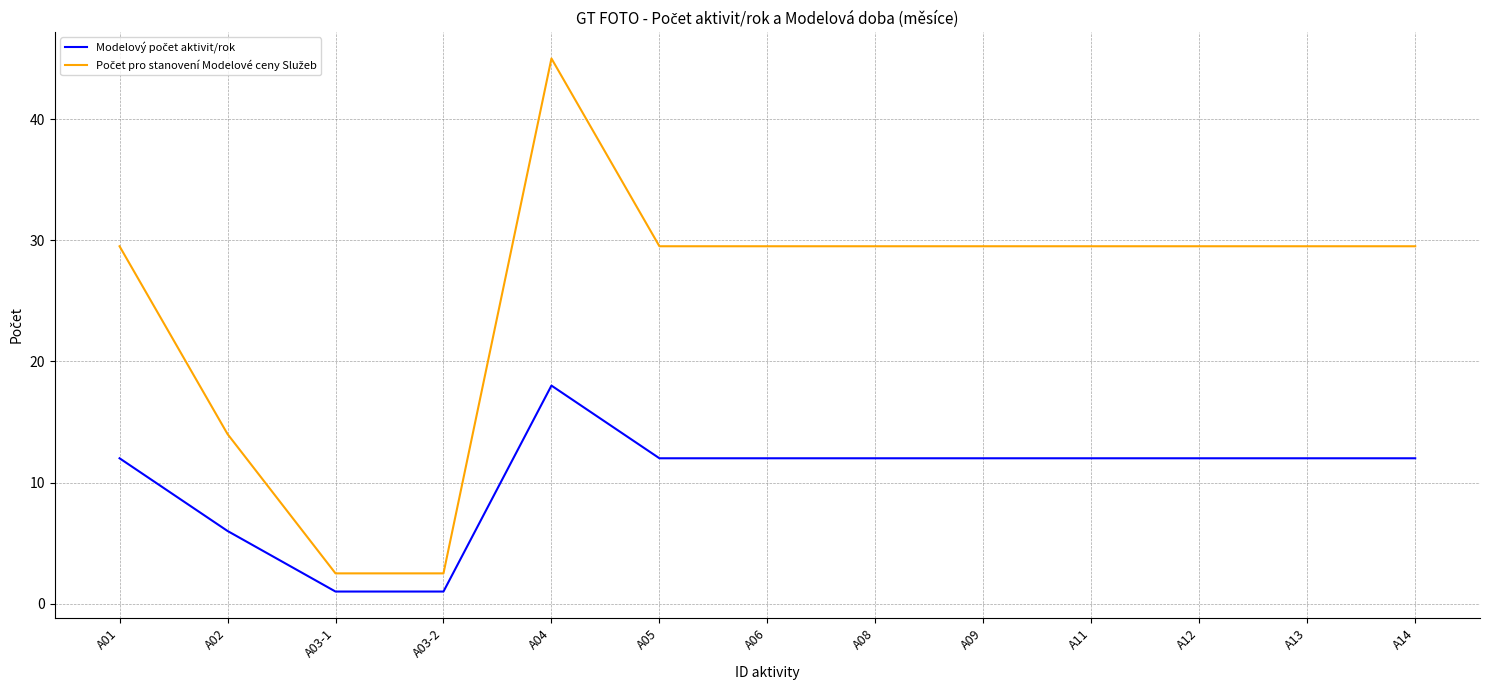

What is the smallest value displayed?

1.0